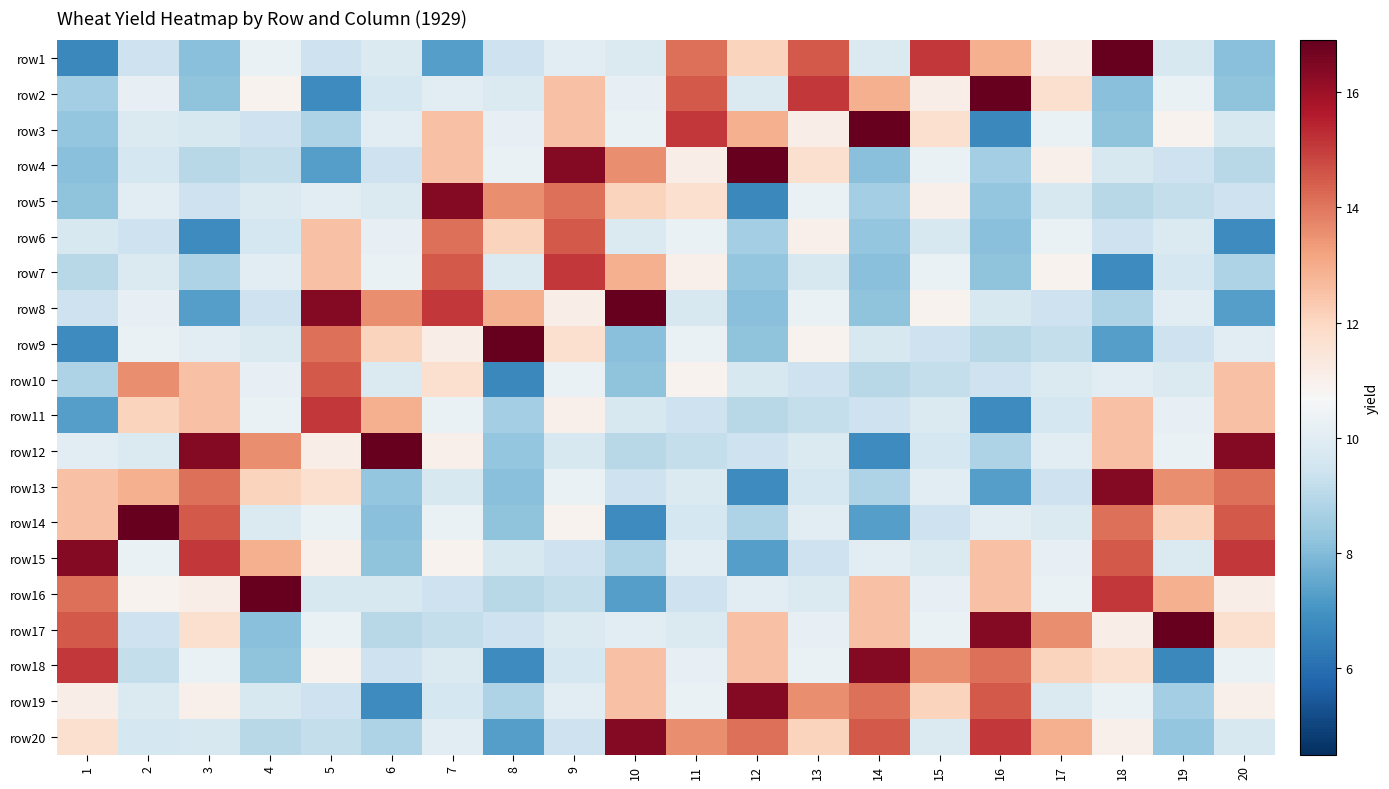

Which category has the highest value across all series?

18